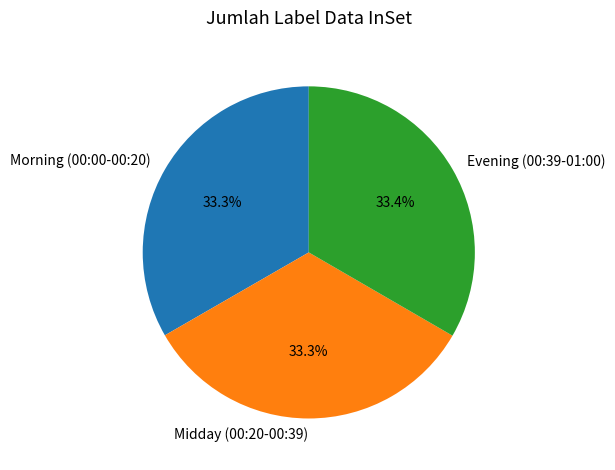

Is there any slice that represents more than half of the pie?

No